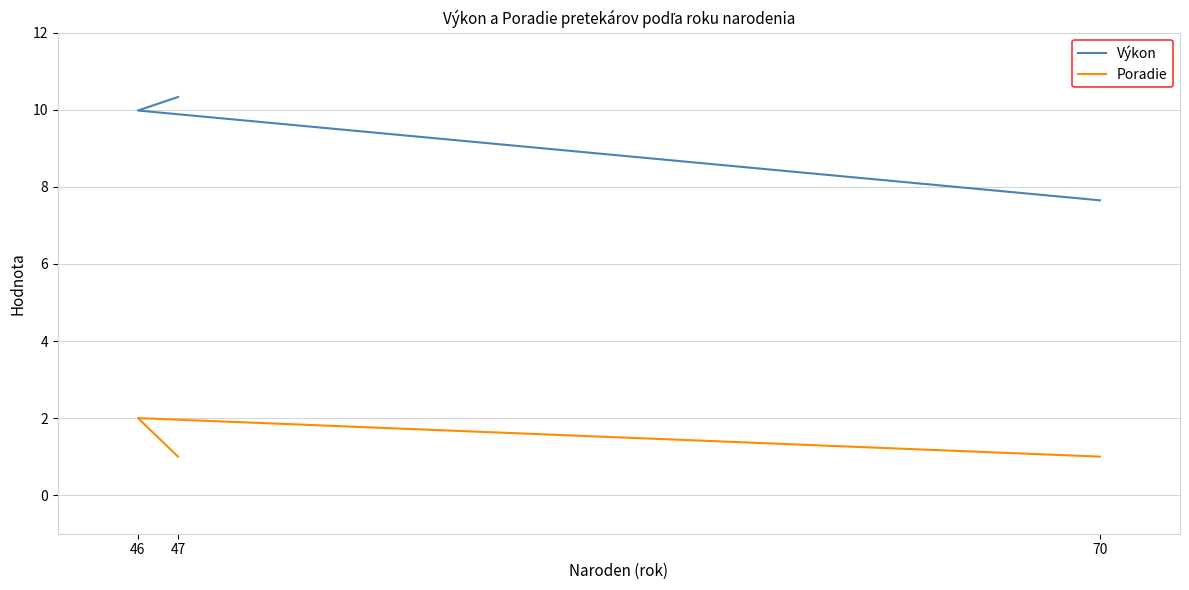

How many data points does each series have?

3